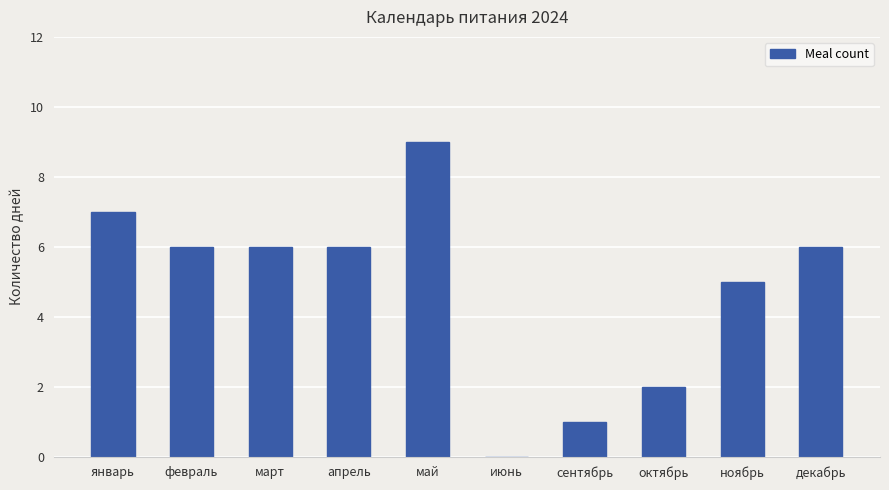

Which has a higher value, ноябрь or март?

март